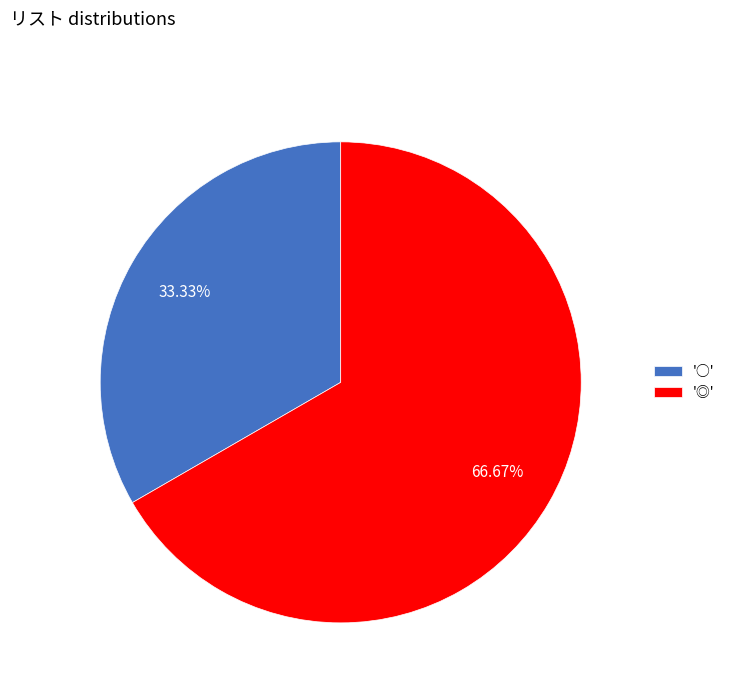

How many segments does this pie chart have?

2